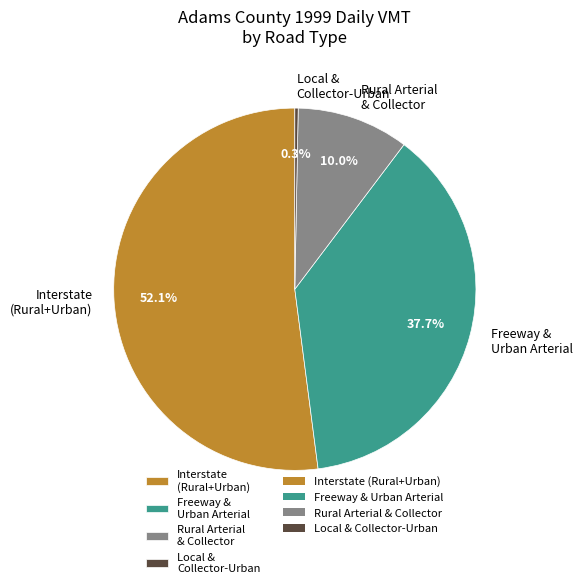

Combined, do Freeway & Urban Arterial and Interstate (Rural+Urban) account for over 50%?

Yes